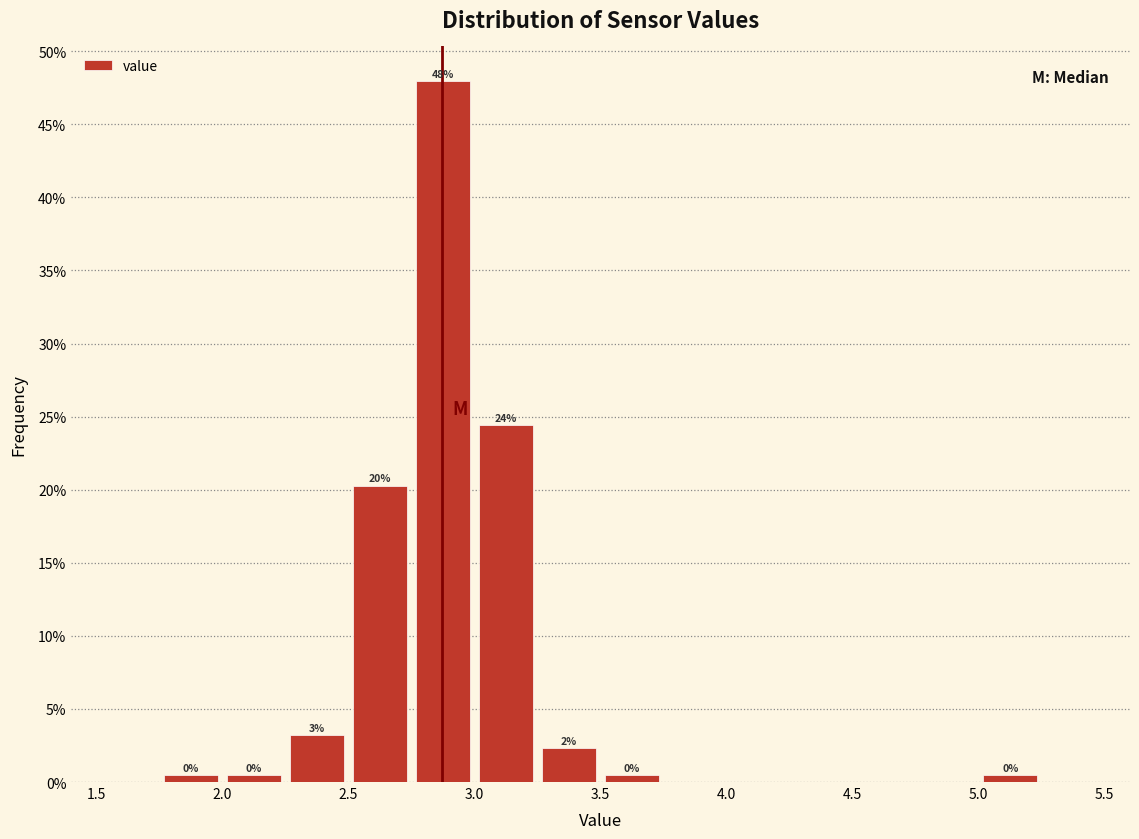

Which range on the x-axis has the tallest bar?

2.75 to 3.00